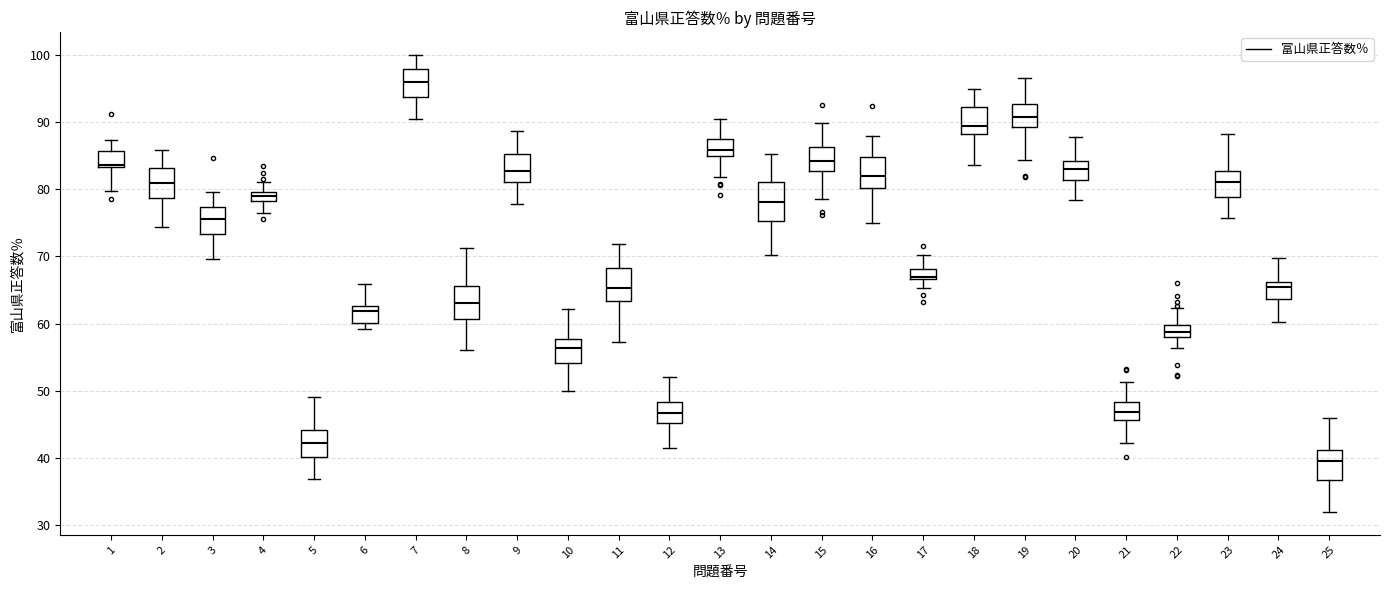

Which box has the highest median line?

7